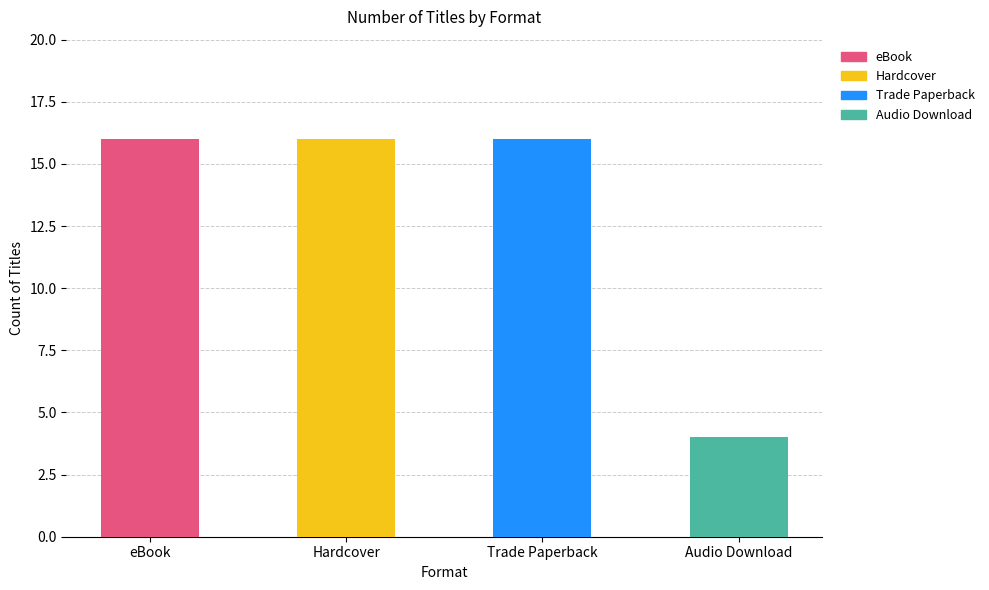

Reading left to right, extract all data points from this chart.

16	16	16	4